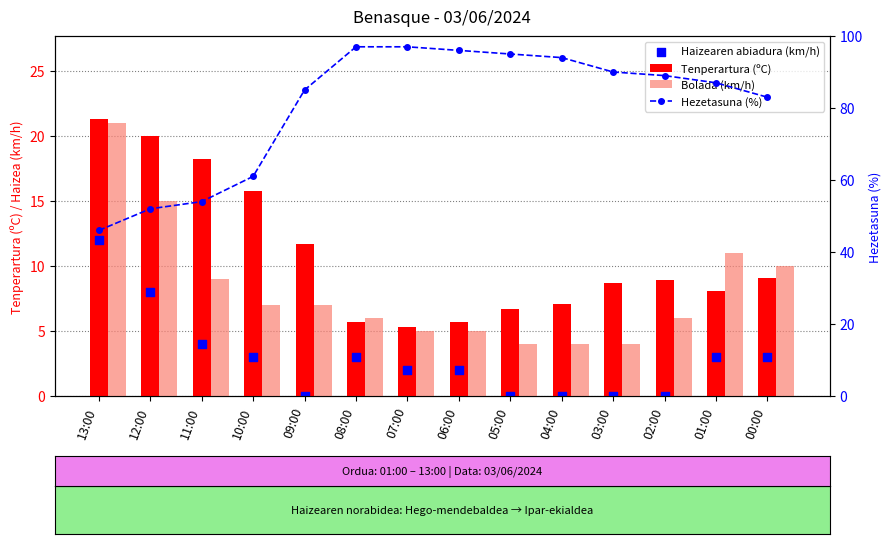

Which series has the widest spread of Y values?

Hezetasuna (%)